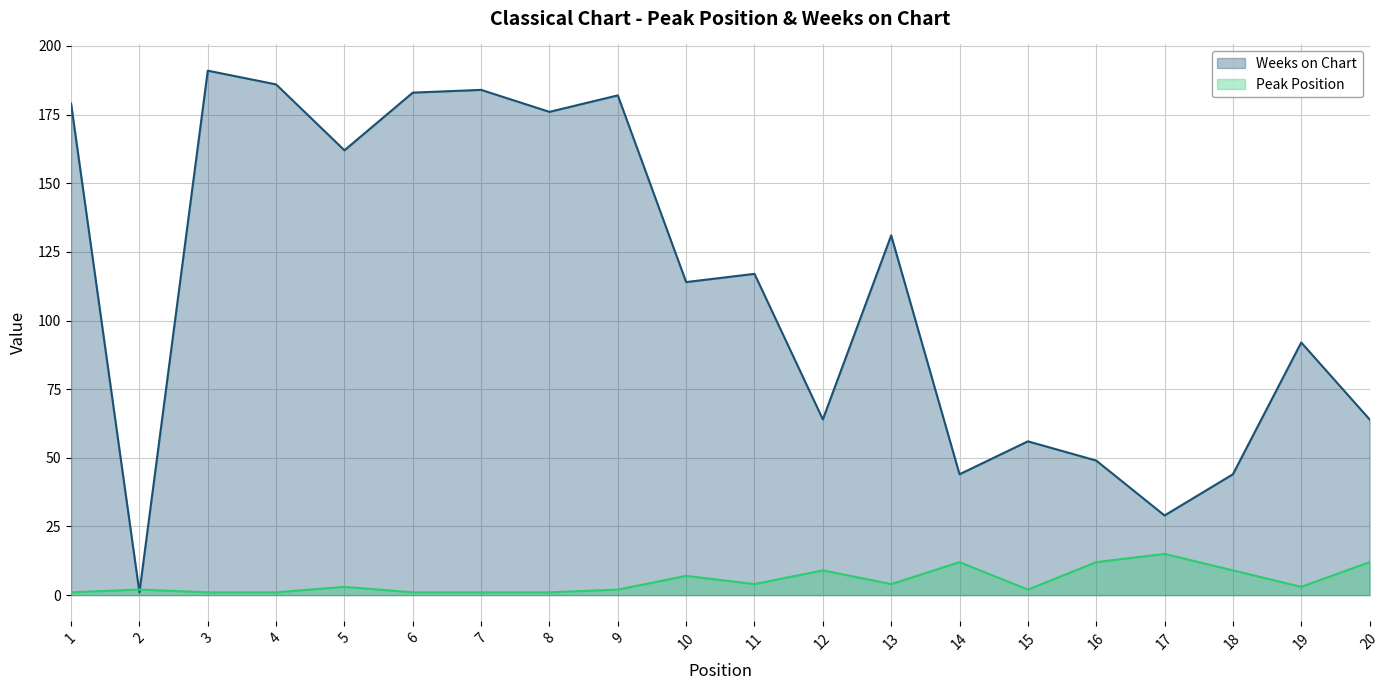

What is the value of the Weeks on Chart point at the 15th from the left?

56